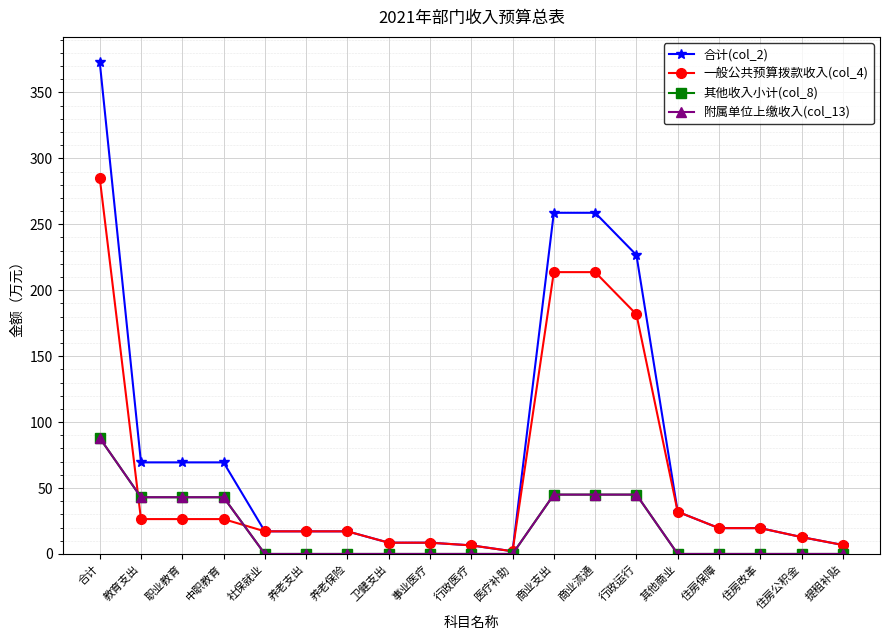

What is the sum of all 其他收入小计(col_8) values?

352.0